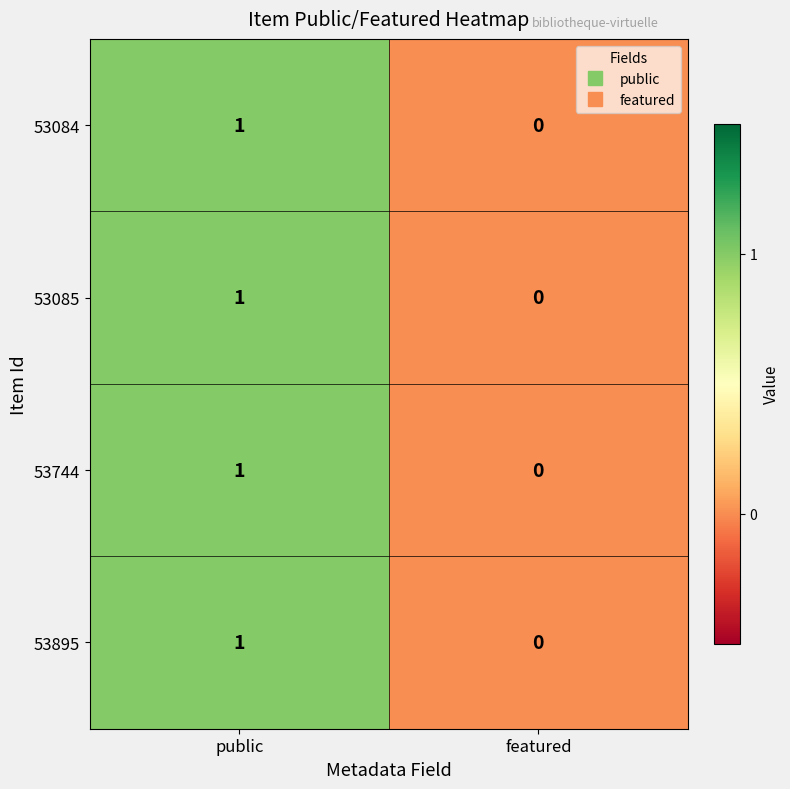

The 53895 series shows 0 at public. True or false?

False